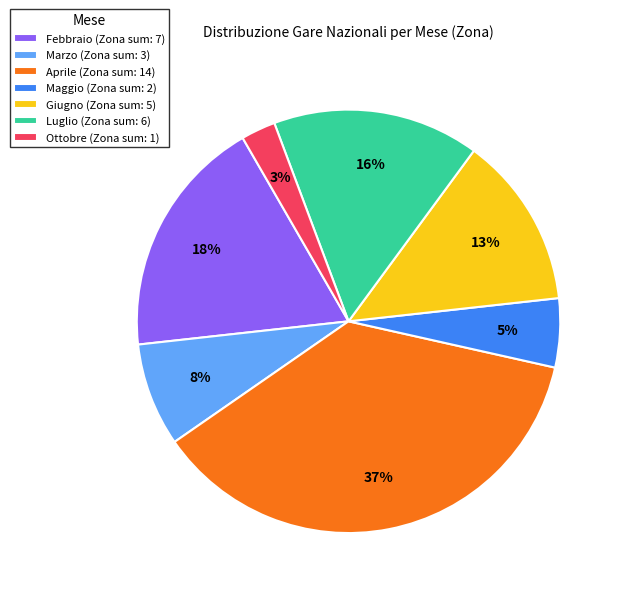

Does Maggio represent more than half of the total?

No